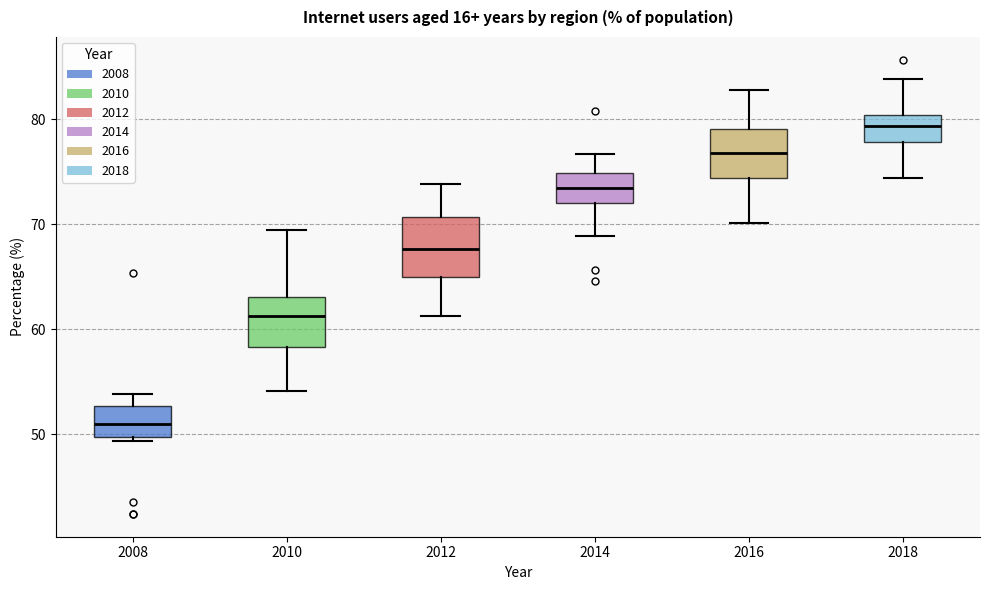

Reading left to right, transcribe this box plot: for each box, give where its median line is, the range the box spans, and where its two whiskers end, as read against the y-axis. The values are not printed on the chart, so give them approximately, as read against the axis.

2008: median 51, box 50 to 53, whiskers 49 to 54
2010: median 61, box 58 to 63, whiskers 54 to 69
2012: median 68, box 65 to 71, whiskers 61 to 74
2014: median 73, box 72 to 75, whiskers 69 to 77
2016: median 77, box 74 to 79, whiskers 70 to 83
2018: median 79, box 78 to 80, whiskers 74 to 84